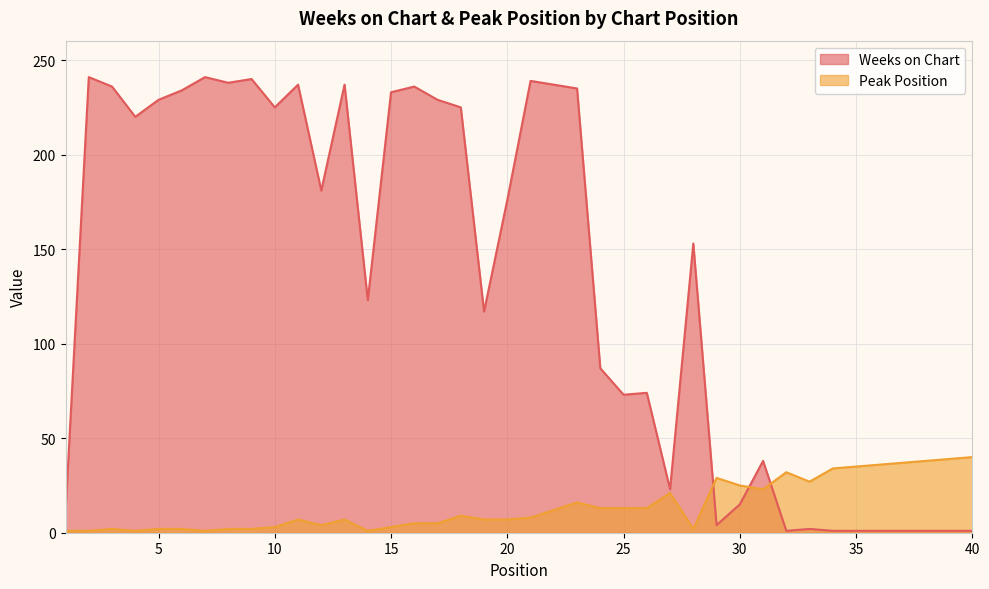

What is the total value across all series at 21?

247